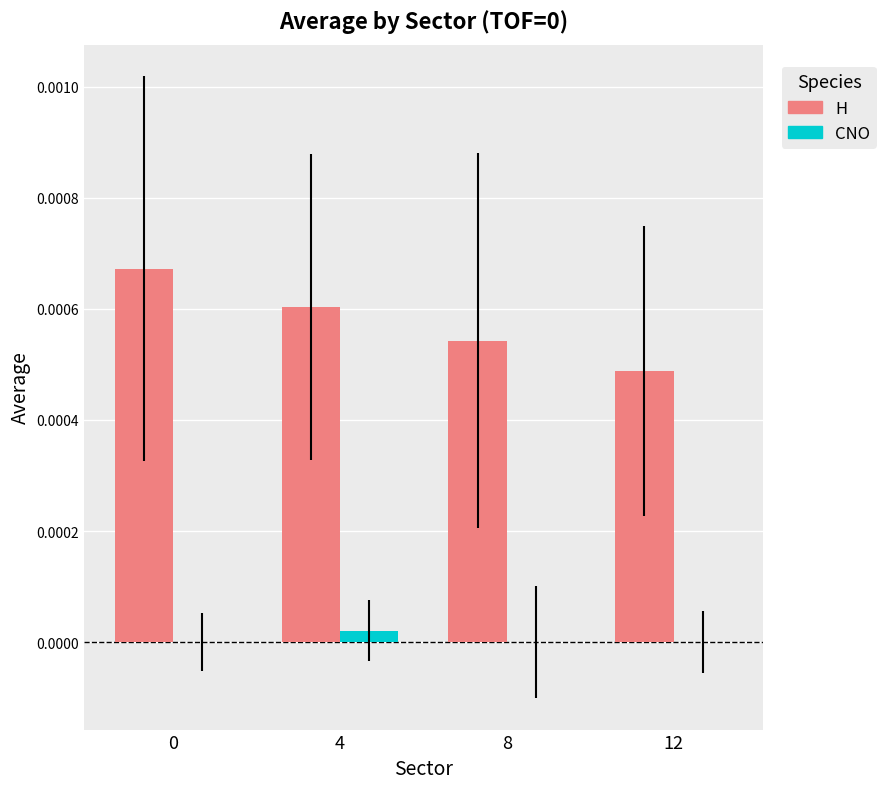

Is the value of H at 0 greater than the value of CNO at 8?

Yes